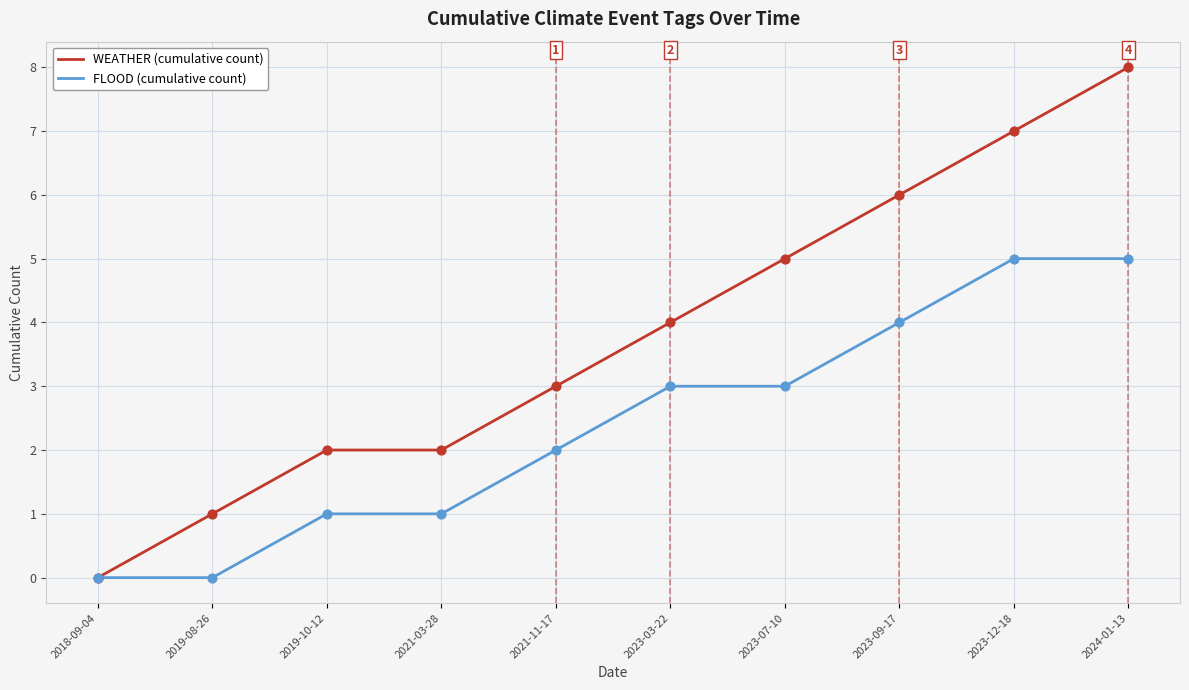

Which series has the largest range (max minus min)?

WEATHER (cumulative count)